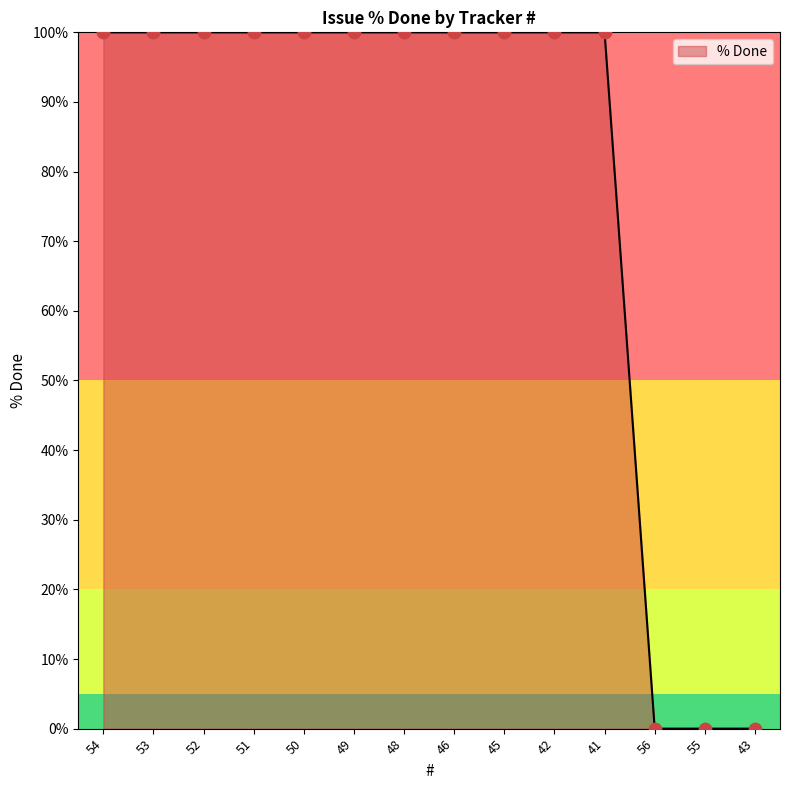

What is the ratio of the value at 48 to the value at 42?

1.0